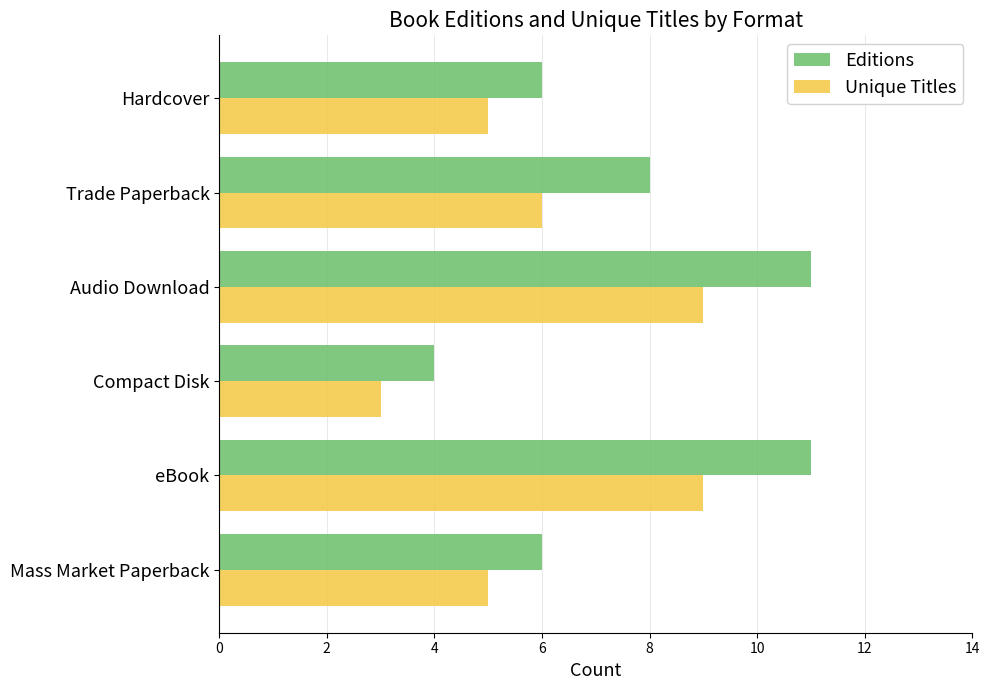

How many distinct data groups are displayed?

2